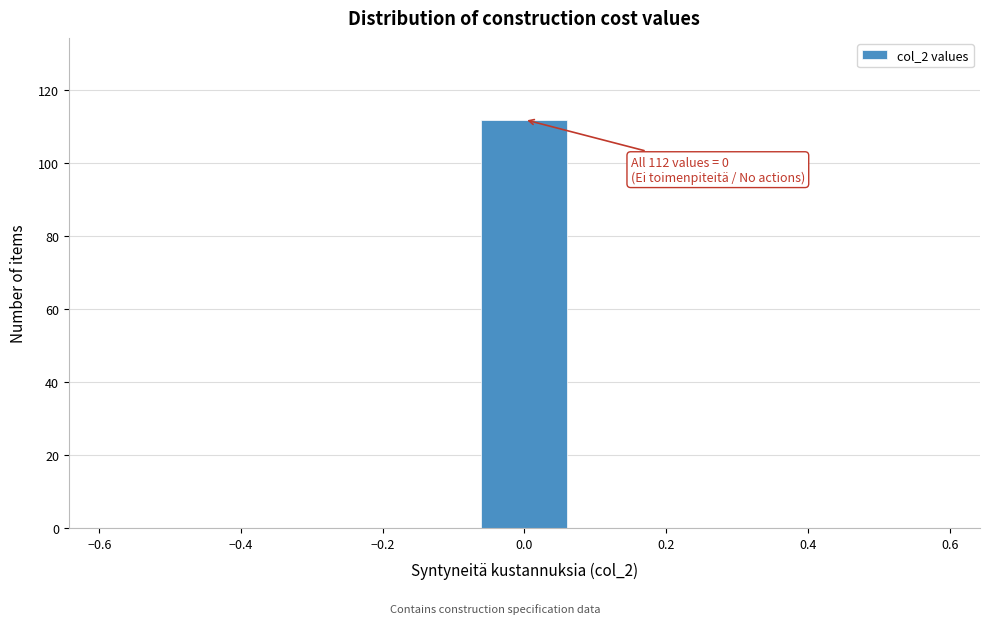

Over which range of the x-axis is the bar tallest?

-0.08 to 0.08